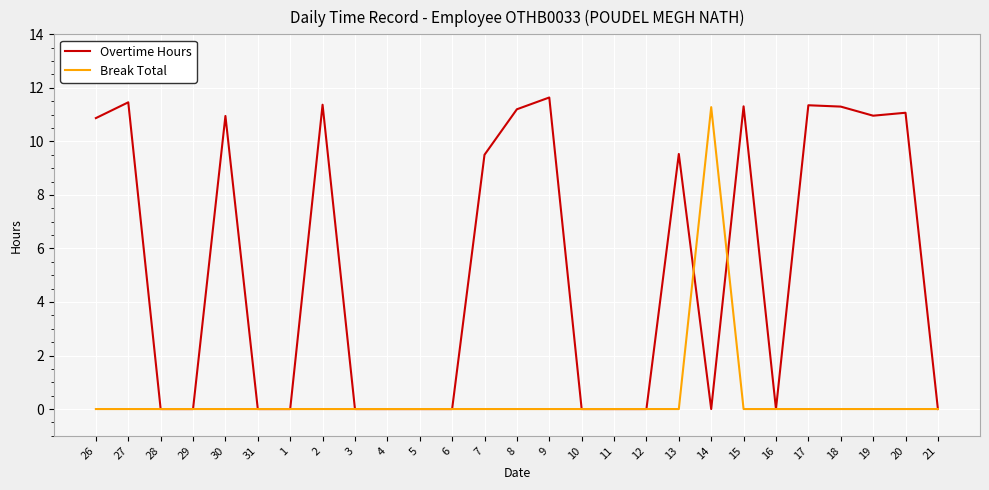

Rank the series by their maximum value, from highest to lowest.

Overtime Hours, Break Total